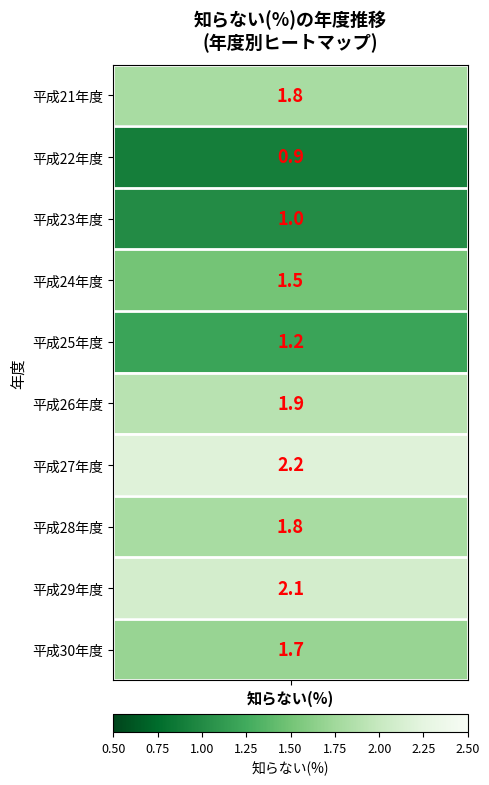

Rank the categories by value from highest to lowest.

6, 8, 5, 0, 7, 9, 3, 4, 2, 1